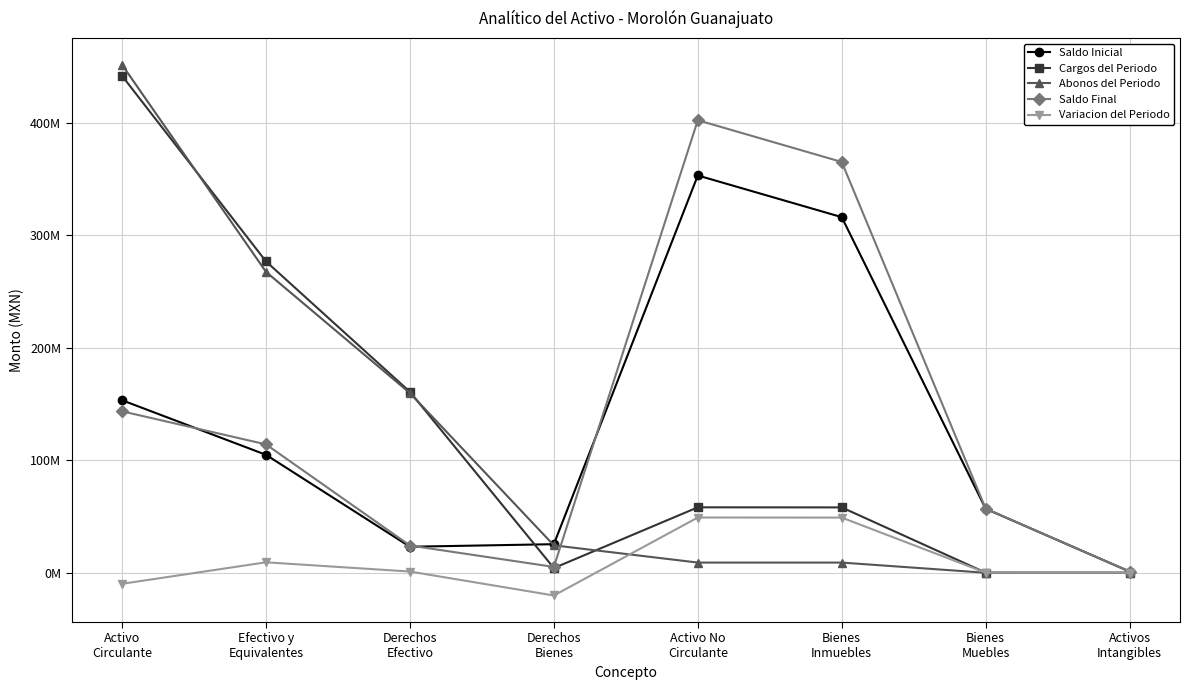

What are all the series names shown in the legend?

Saldo Inicial, Cargos del Periodo, Abonos del Periodo, Saldo Final, Variacion del Periodo